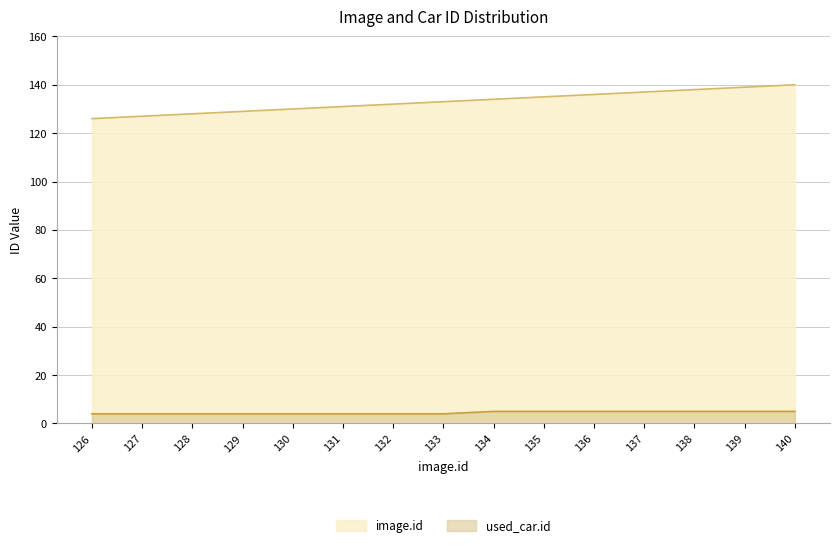

Does the chart display data point markers on the line(s)?

No